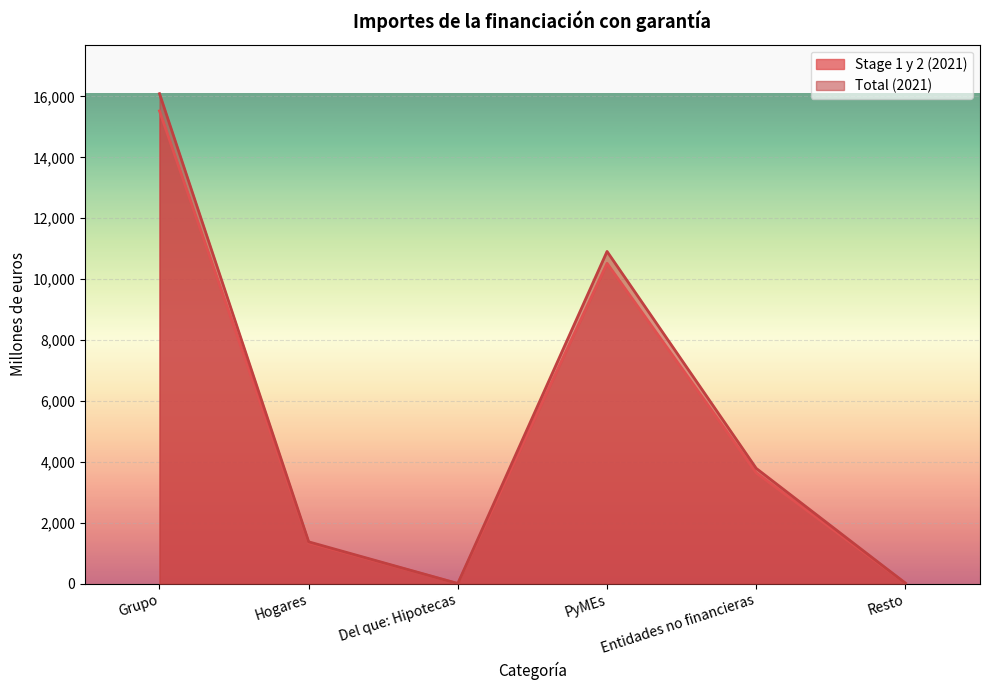

What is the label of the 1st point from the right?

Resto